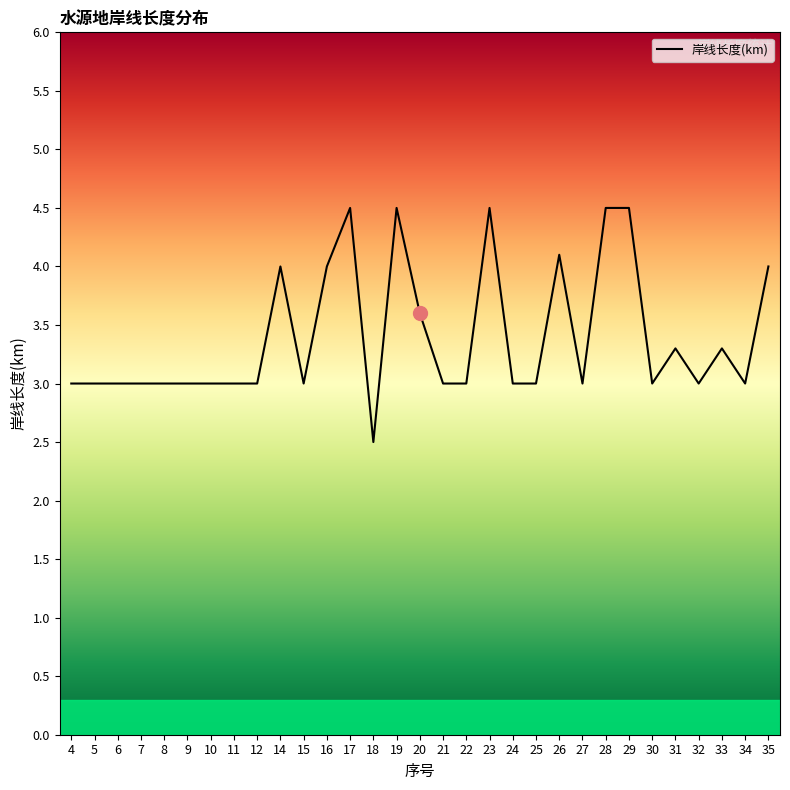

Reading left to right, what are all the values shown in this chart?

4=3.0	5=3.0	6=3.0	7=3.0	8=3.0	9=3.0	10=3.0	11=3.0	12=3.0	14=4.0	15=3.0	16=4.0	17=4.5	18=2.5	19=4.5	20=3.6	21=3.0	22=3.0	23=4.5	24=3.0	25=3.0	26=4.1	27=3.0	28=4.5	29=4.5	30=3.0	31=3.3	32=3.0	33=3.3	34=3.0	35=4.0